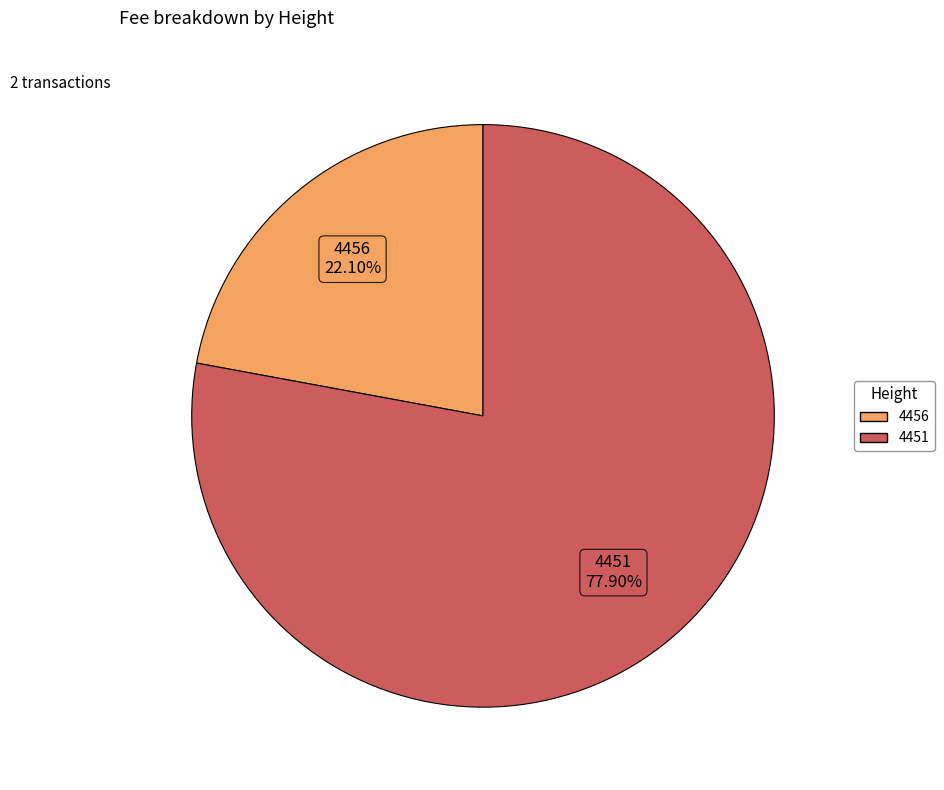

To the nearest percent, what is the difference between the largest and smallest slice percentages?

56%